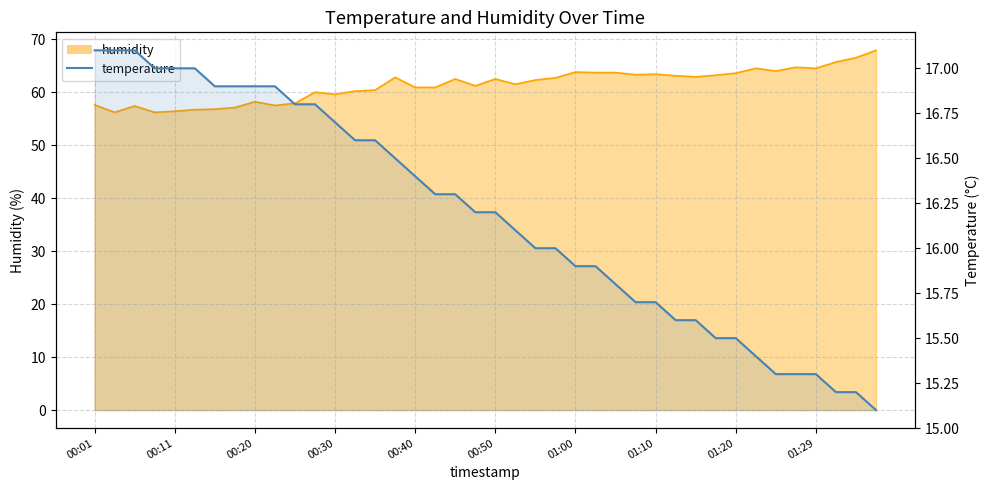

What is the sum of the temperature values at 01:10 and 27?

32.6